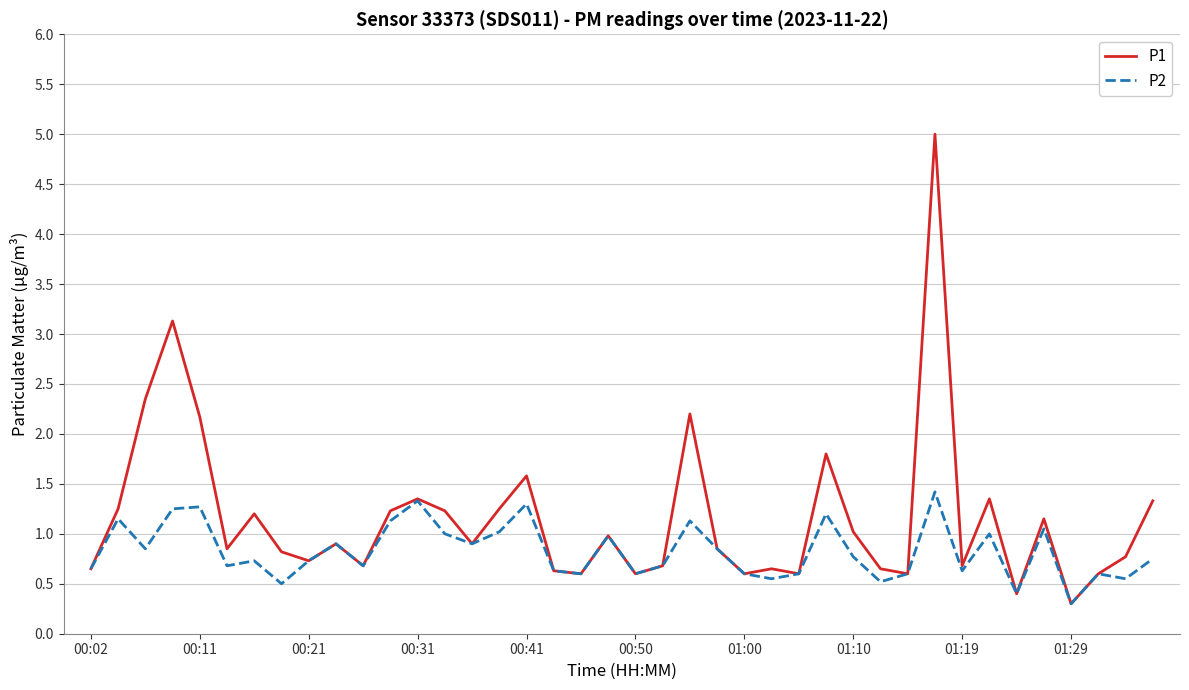

Which series has the widest spread of values?

P1